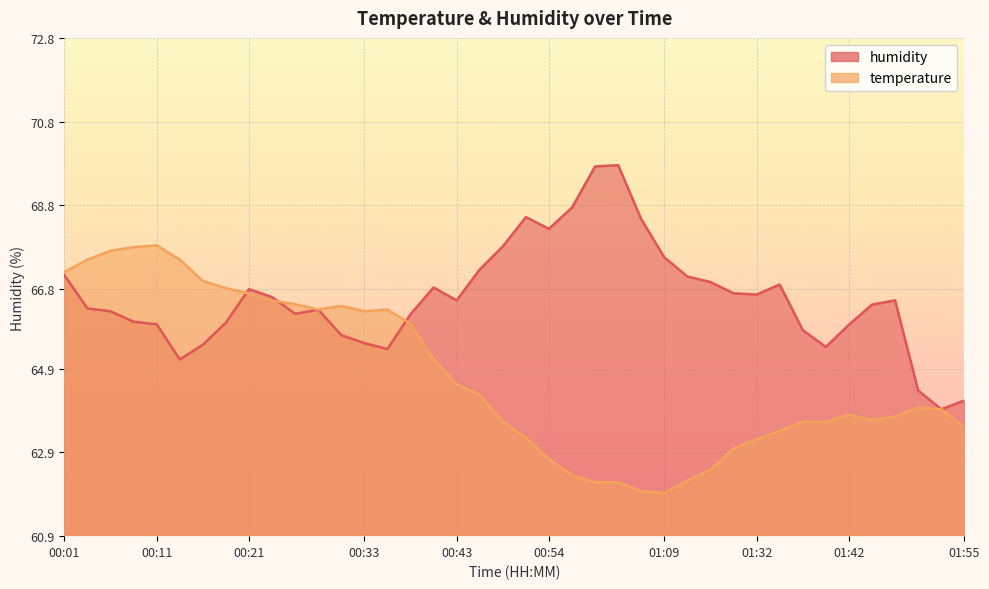

True or false: humidity and temperature cross at least once.

True